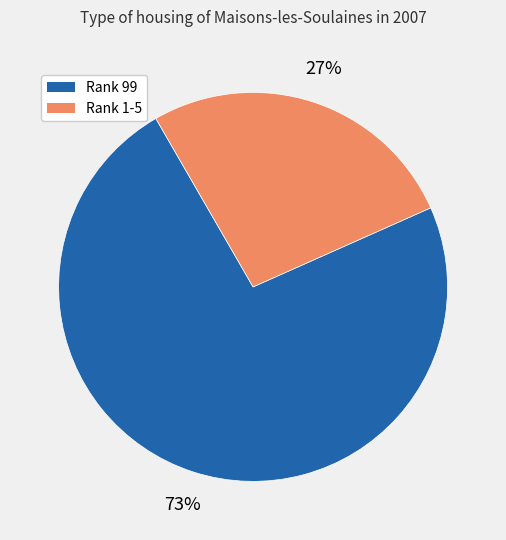

How many segments does this pie chart have?

2